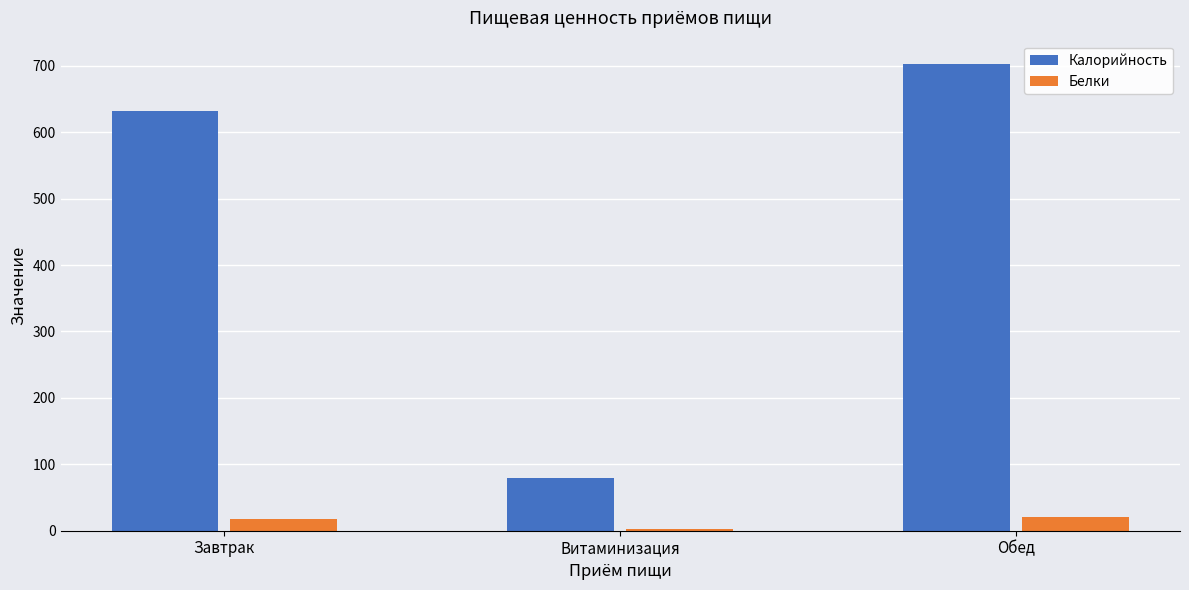

How many groups of bars are there?

3